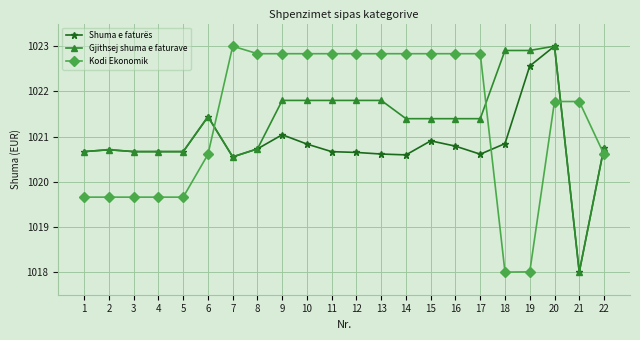

What is the value of the Shuma e faturës point at the 16th from the left?

1020.8